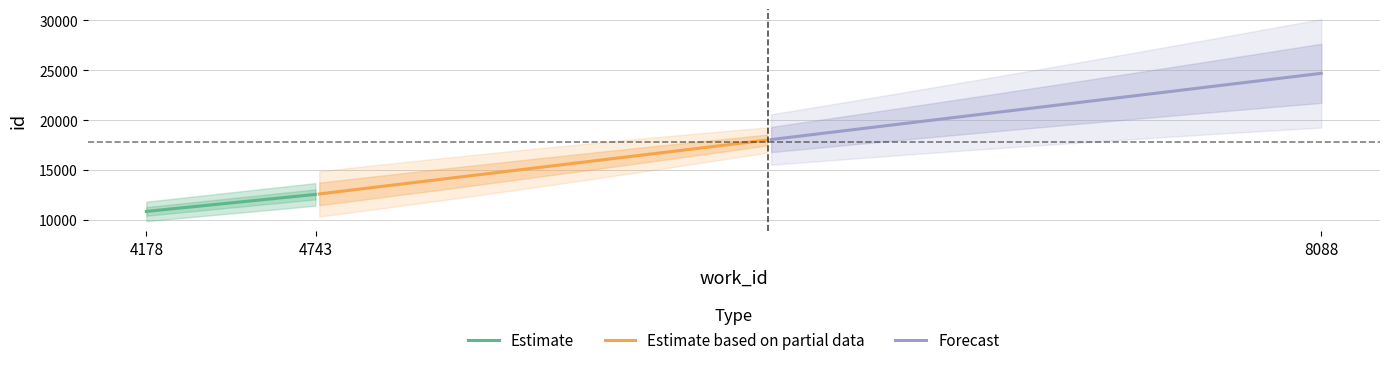

Is it true that the value at 8088 is 6620?

False